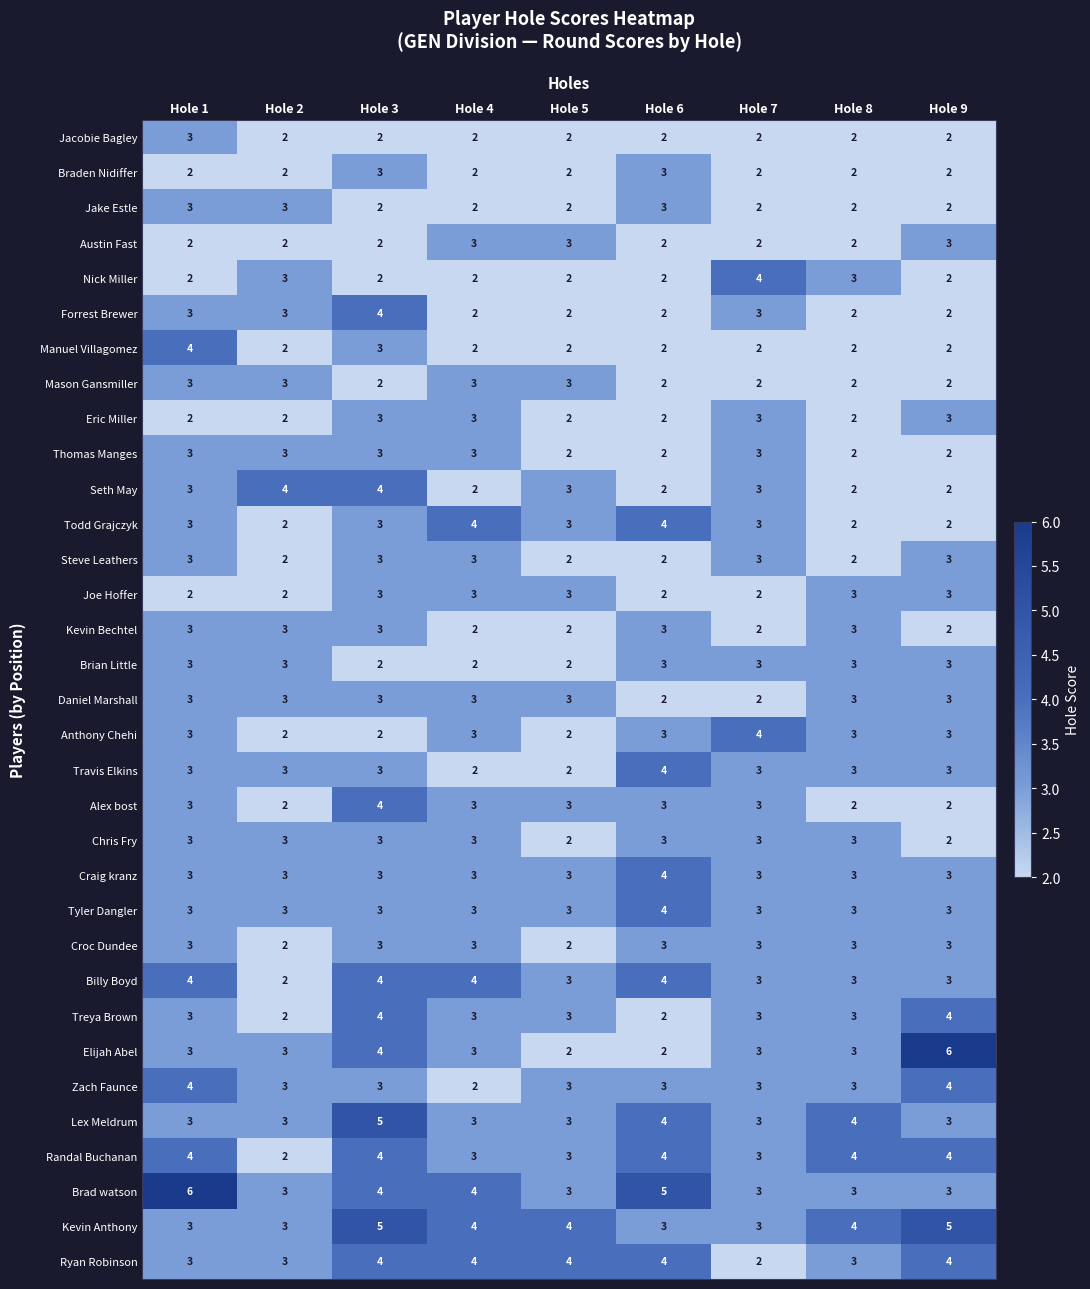

The value of Lex Meldrum at Hole 7 is 1. True or false?

False